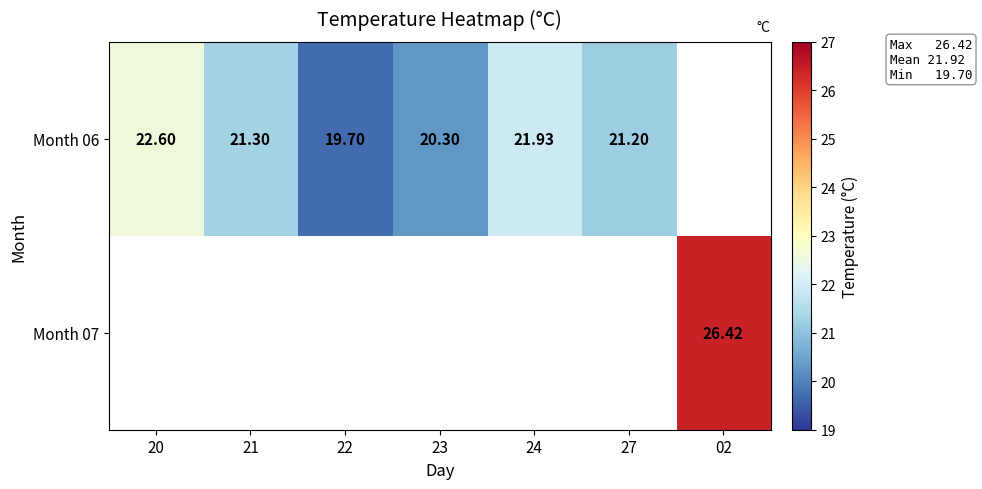

Which series has the widest spread of values?

Month 06